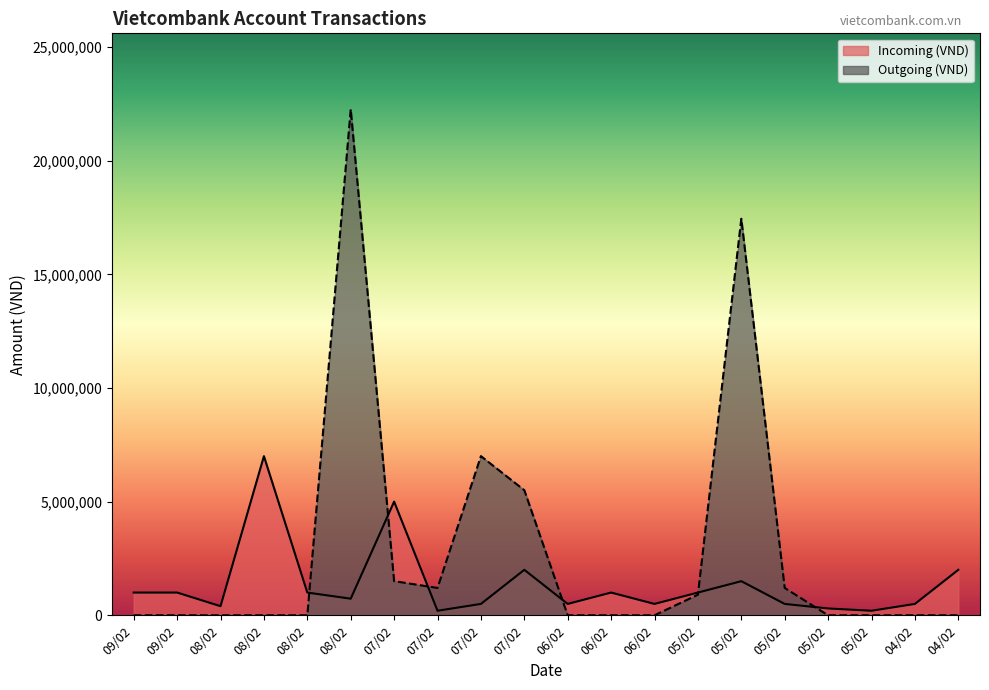

At which category does Outgoing (VND) reach its first local valley?

07/02